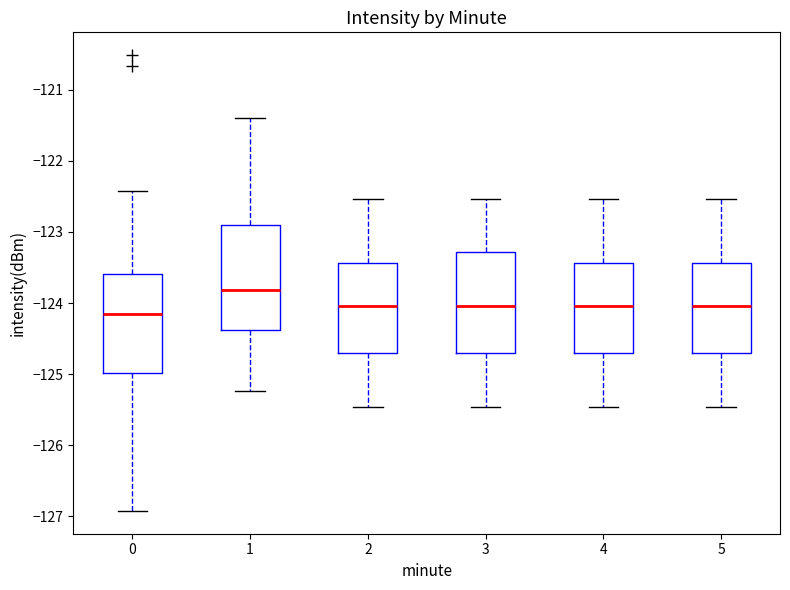

Reading left to right, read every box against the y-axis: the position of its median line, the range the box covers, and the ends of its whiskers. The values are not printed on the chart, so give them approximately, as read against the axis.

0: median -124.1, box -125.0 to -123.6, whiskers -126.9 to -122.4
1: median -123.8, box -124.4 to -122.9, whiskers -125.2 to -121.4
2: median -124.0, box -124.7 to -123.4, whiskers -125.5 to -122.5
3: median -124.0, box -124.7 to -123.3, whiskers -125.5 to -122.5
4: median -124.0, box -124.7 to -123.4, whiskers -125.5 to -122.5
5: median -124.0, box -124.7 to -123.4, whiskers -125.5 to -122.5